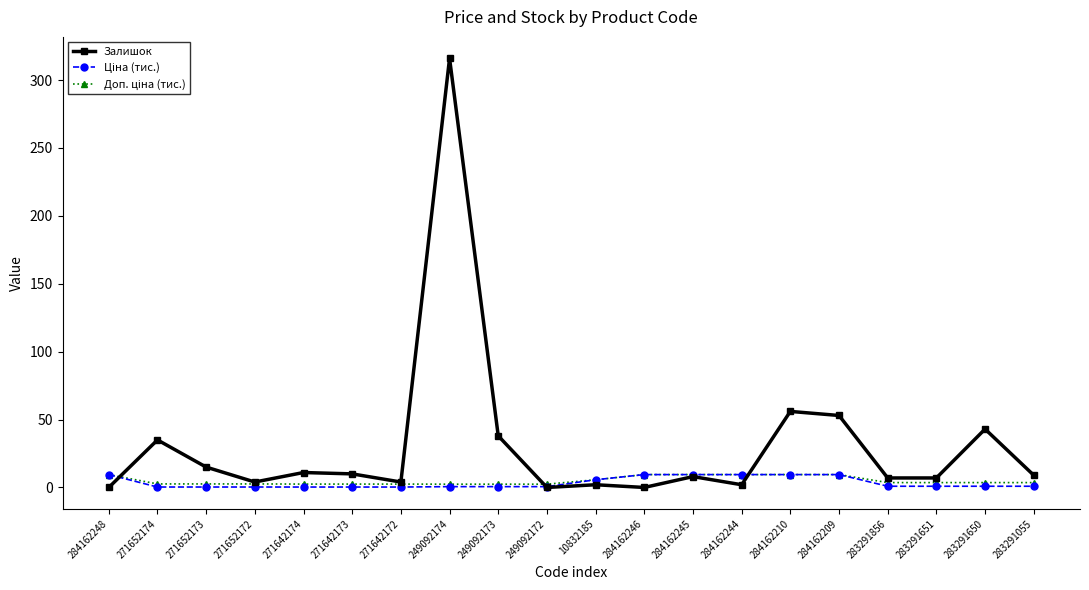

The value of Залишок at 271652174 is 35.0. True or false?

True